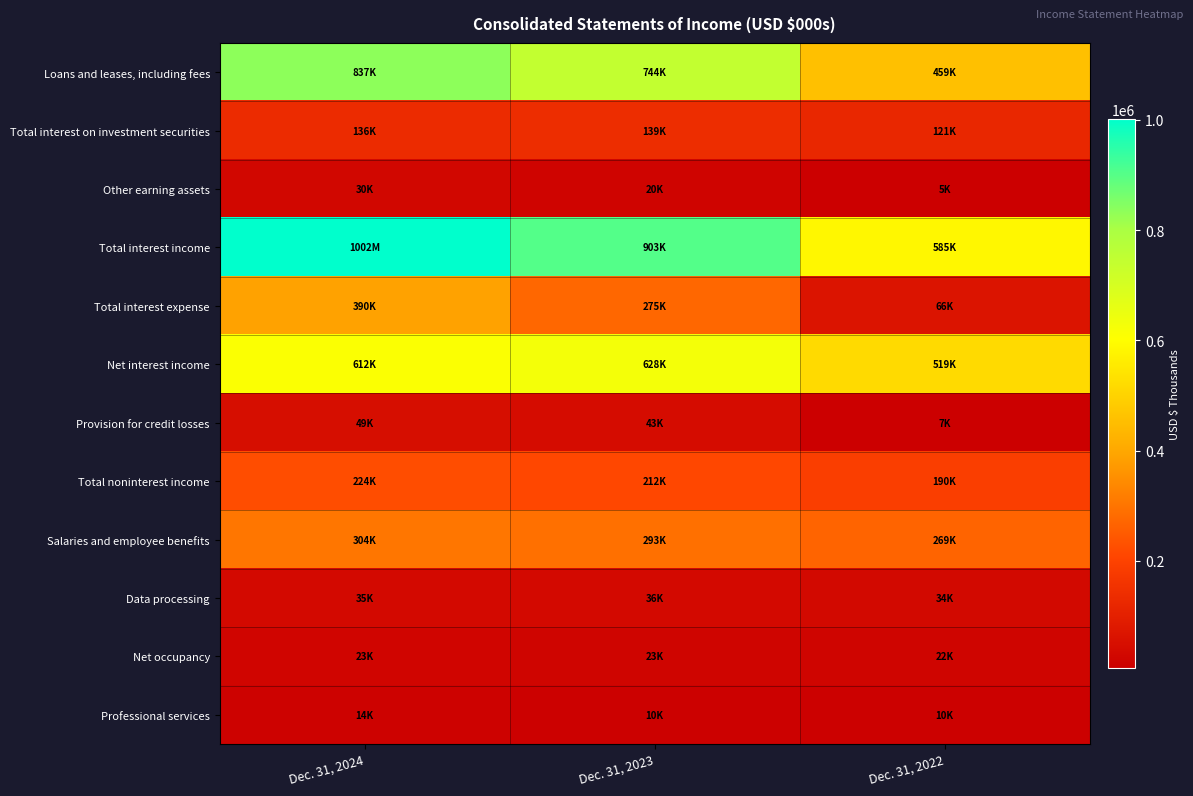

Reading left to right, extract all data points from this chart.

Loans and leases, including fees: Dec. 31, 2024=836541	Dec. 31, 2023=743770	Dec. 31, 2022=458742
Total interest on investment securities: Dec. 31, 2024=135771	Dec. 31, 2023=139421	Dec. 31, 2022=120780
Other earning assets: Dec. 31, 2024=29783	Dec. 31, 2023=19813	Dec. 31, 2022=5484
Total interest income: Dec. 31, 2024=1002095	Dec. 31, 2023=903004	Dec. 31, 2022=585006
Total interest expense: Dec. 31, 2024=390085	Dec. 31, 2023=275234	Dec. 31, 2022=65863
Net interest income: Dec. 31, 2024=612010	Dec. 31, 2023=627770	Dec. 31, 2022=519143
Provision for credit losses: Dec. 31, 2024=49211	Dec. 31, 2023=43074	Dec. 31, 2022=6731
Total noninterest income: Dec. 31, 2024=223568	Dec. 31, 2023=212422	Dec. 31, 2022=189641
Salaries and employee benefits: Dec. 31, 2024=304389	Dec. 31, 2023=292731	Dec. 31, 2022=269368
Data processing: Dec. 31, 2024=35178	Dec. 31, 2023=35852	Dec. 31, 2022=33662
Net occupancy: Dec. 31, 2024=23050	Dec. 31, 2023=22990	Dec. 31, 2022=22208
Professional services: Dec. 31, 2024=14087	Dec. 31, 2023=9926	Dec. 31, 2022=9734